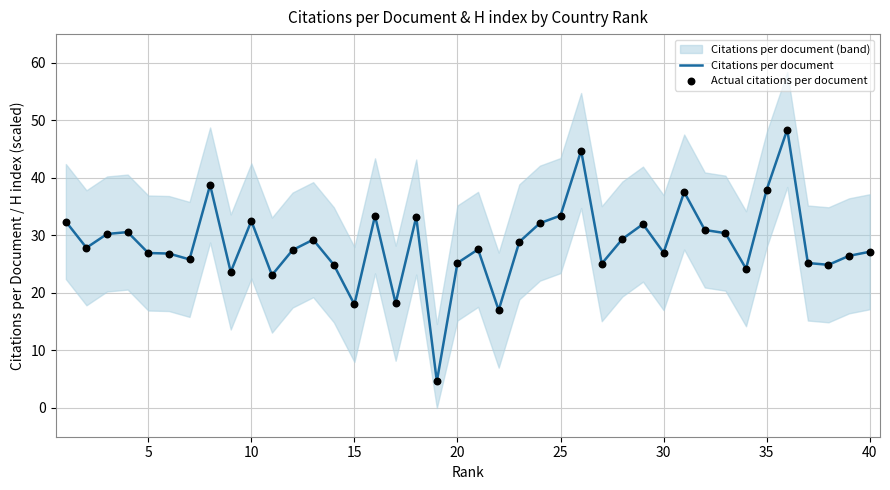

What is the maximum value for Citations per document?

48.4